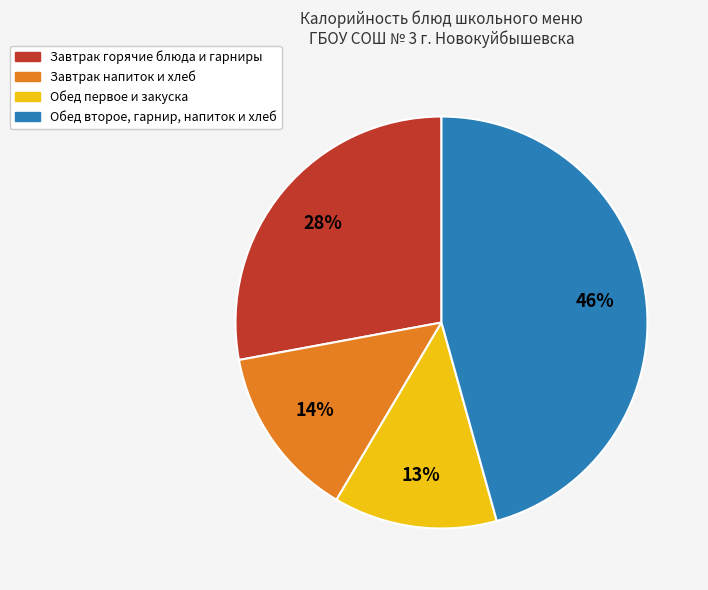

How many segments does this pie chart have?

4